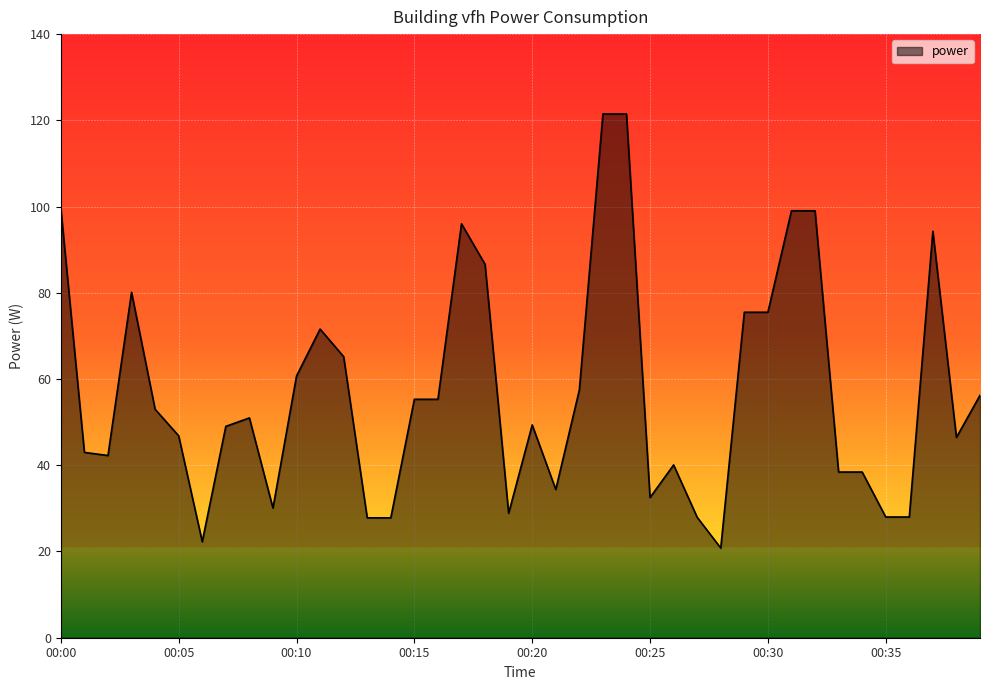

What is the difference between the maximum and minimum values?

100.7